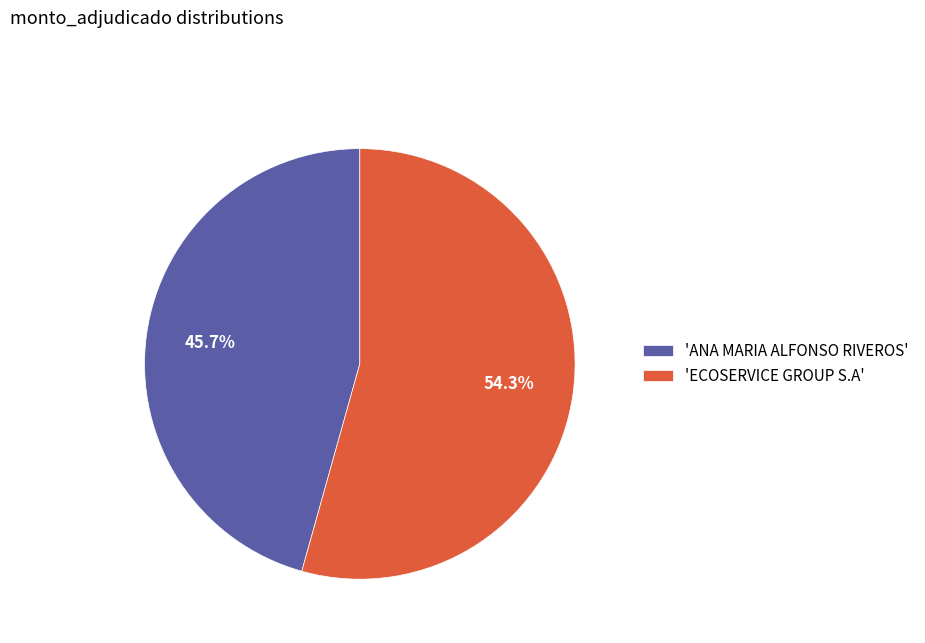

Does 'ECOSERVICE GROUP S.A' account for over 50% of the chart?

Yes